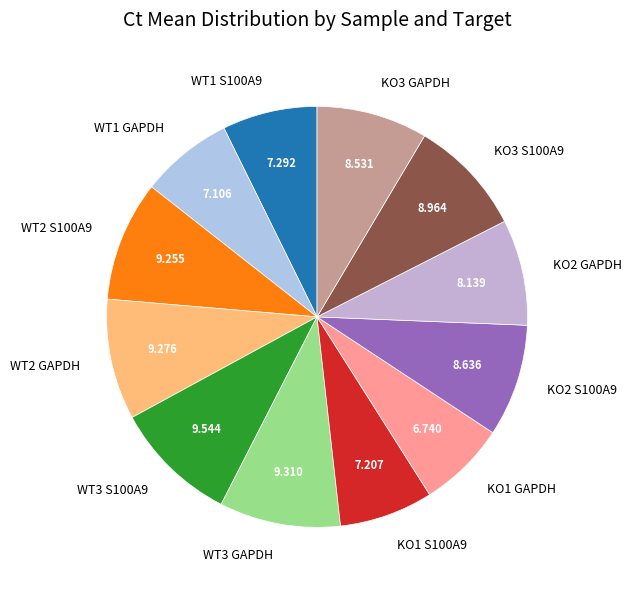

Combined, do KO3 GAPDH and WT1 S100A9 account for over 50%?

No